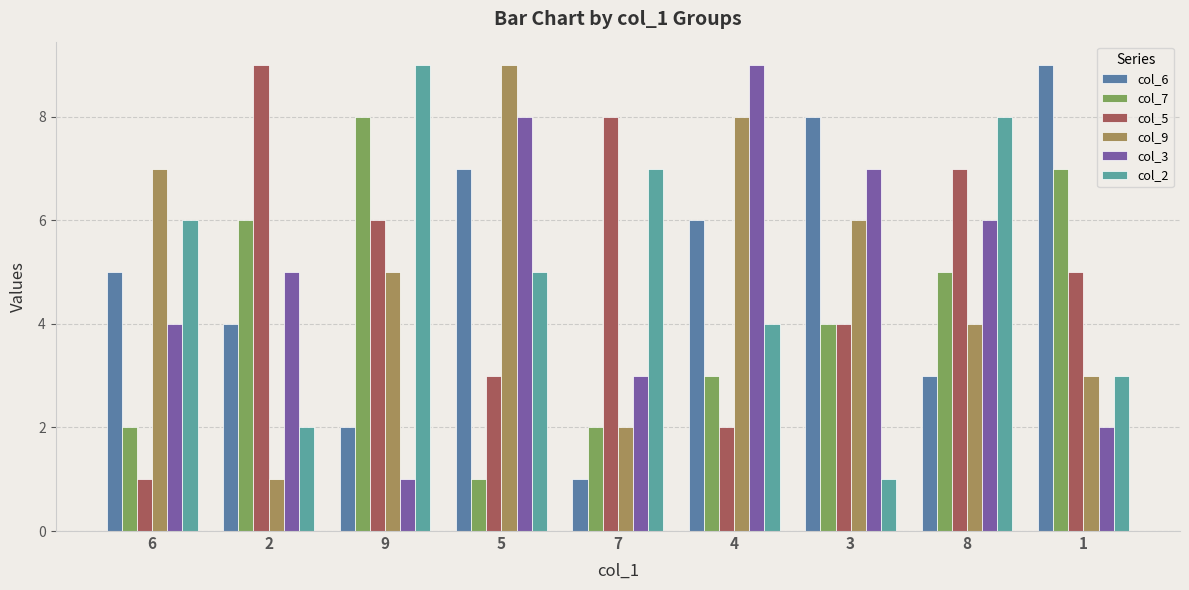

At which label is col_5 closest to 5?

1